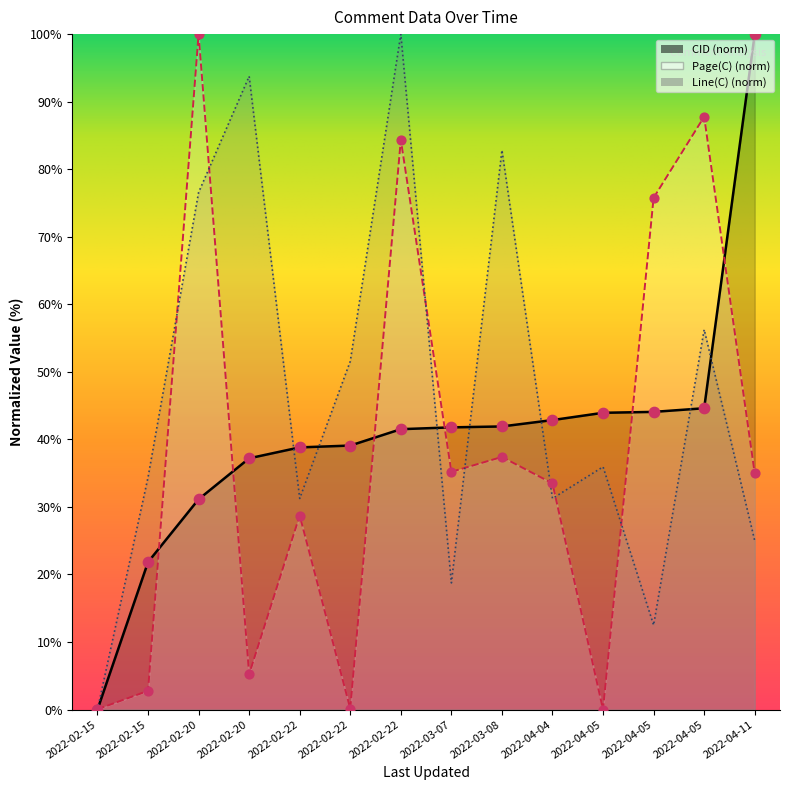

At which category is the sum across all series the highest?

2022-02-22